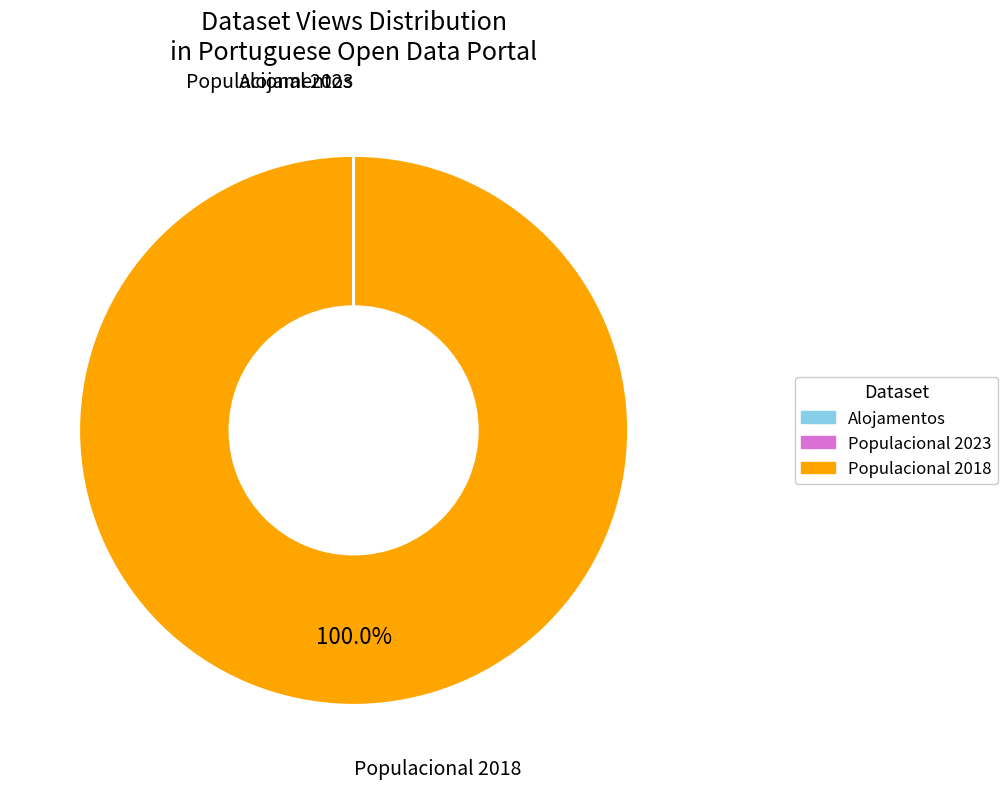

Does any single category account for the majority?

Yes